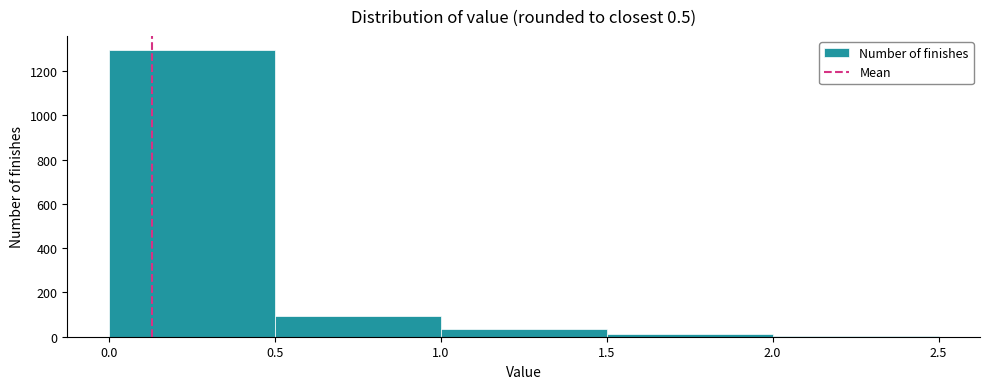

Reading left to right, transcribe this chart: for each bar, give the range it covers on the x-axis and its height. The values are not printed on the chart, so give them approximately, as read against the axis.

0.0 to 0.5: 1300
0.5 to 1.0: 100
1.0 to 1.5: 40
1.5 to 2.0: under 20
2.0 to 2.5: under 20